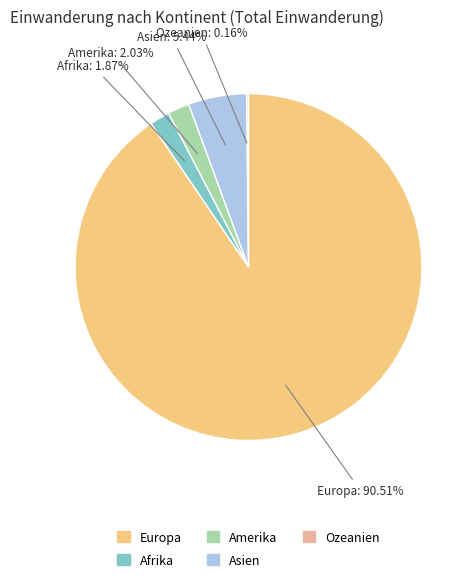

Does Amerika represent more than half of the total?

No